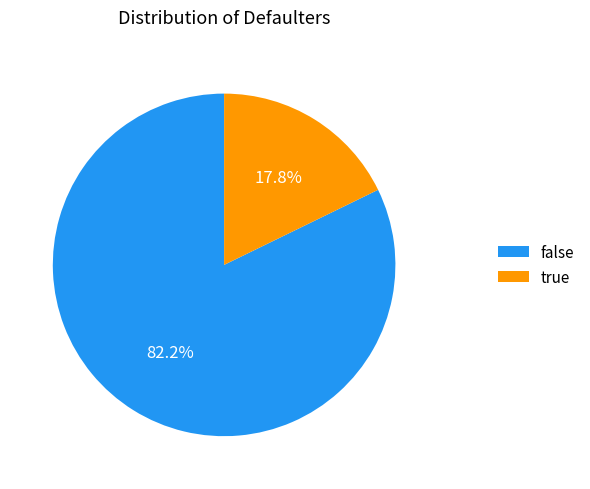

Is the sum of true and false greater than half?

Yes